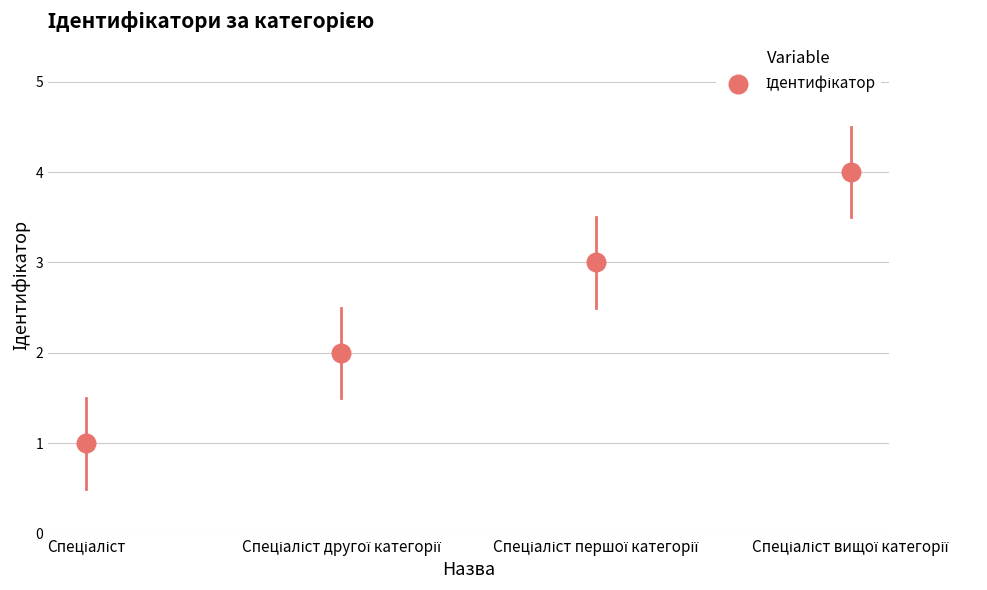

What is the range of Y values (max minus min)?

3